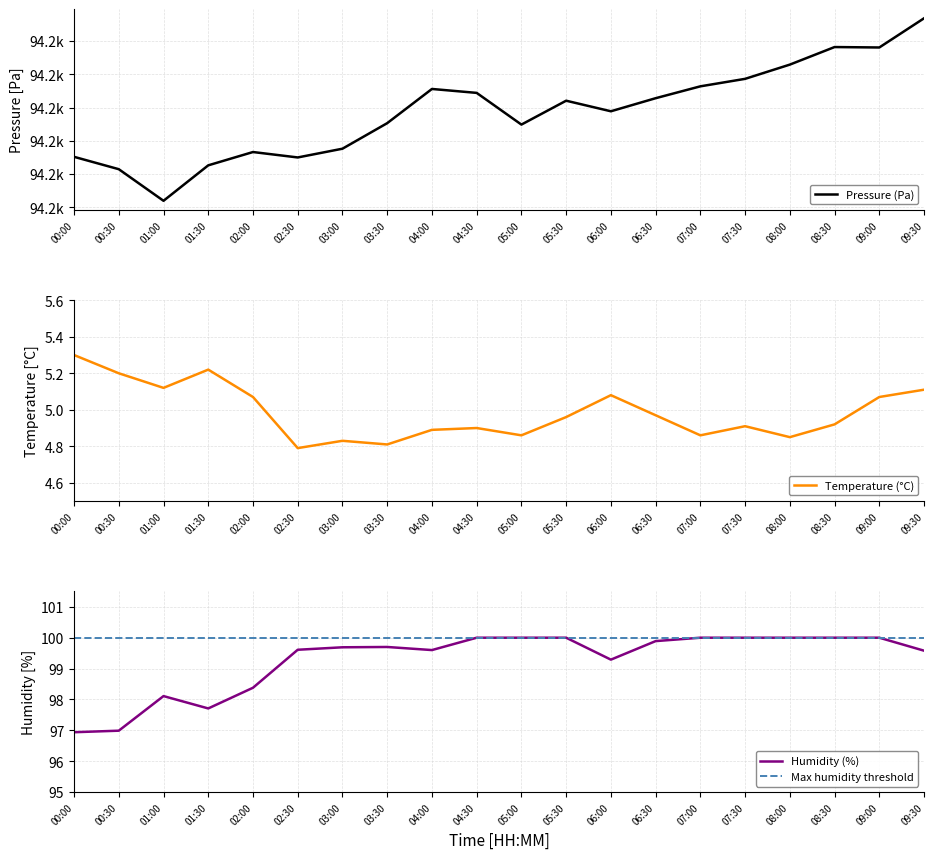

What is the maximum value for pressure?

94226.8